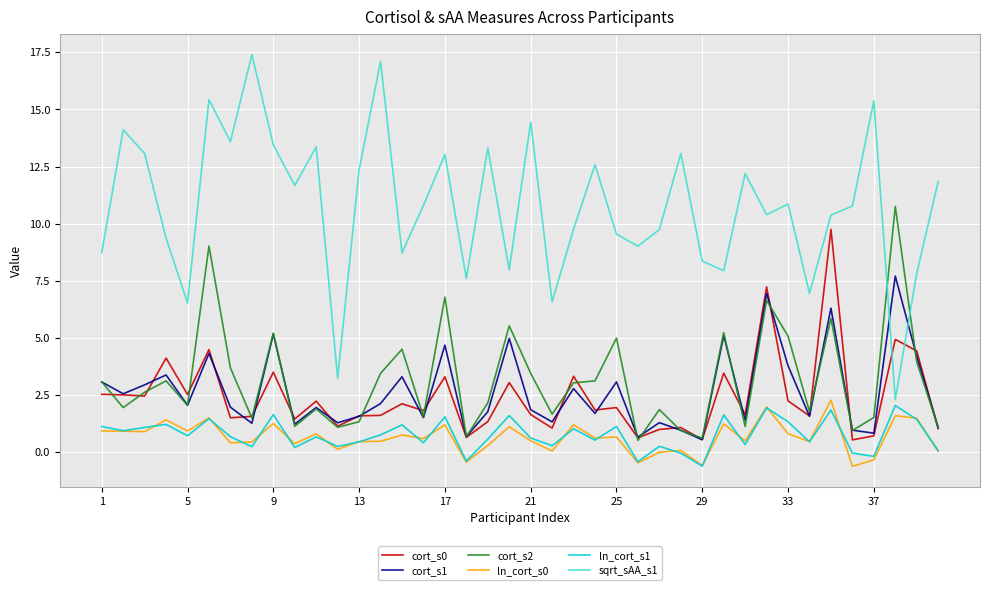

True or false: cort_s0 and sqrt_sAA_s1 intersect in this chart.

True